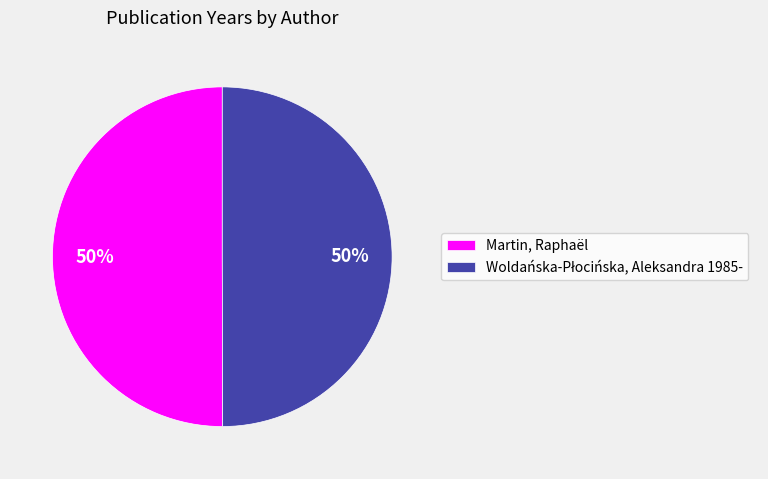

The Martin, Raphaël slice represents 60% of the pie. True or false?

False